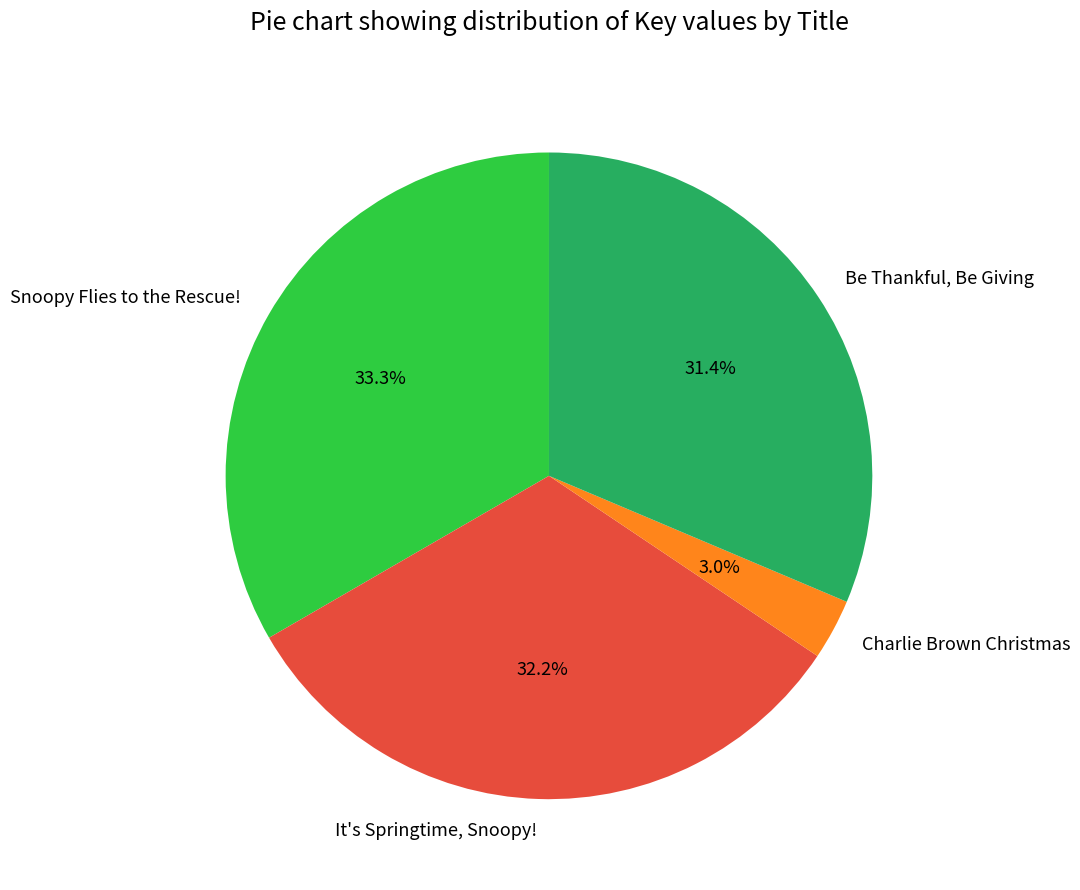

Is it true that Snoopy Flies to the Rescue! is 41% of the pie?

False